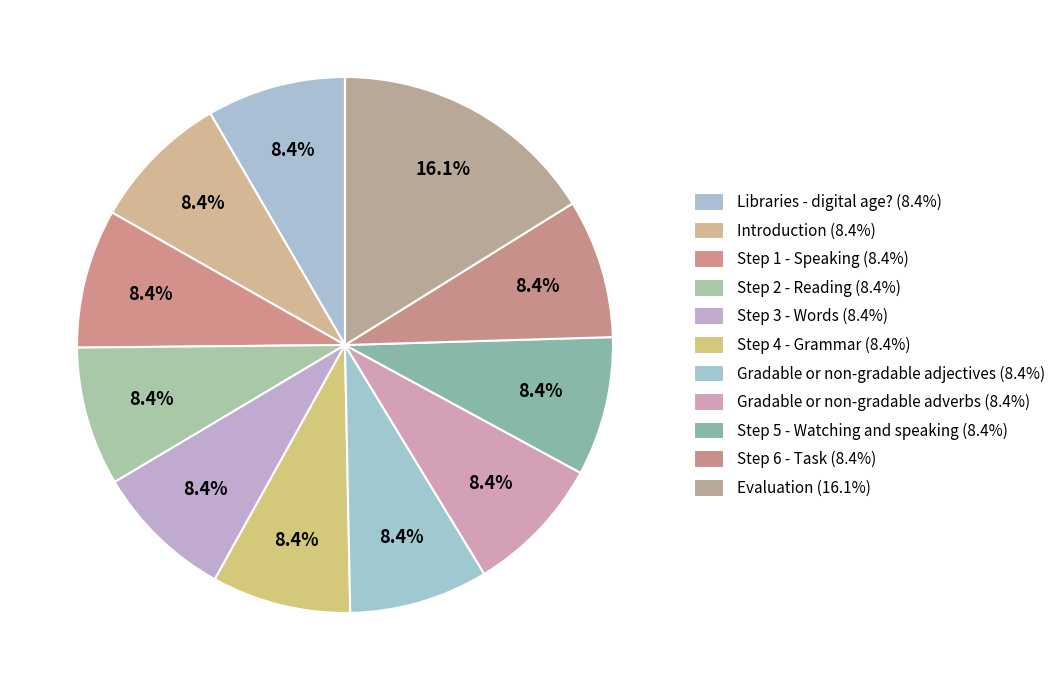

How many segments does this pie chart have?

11